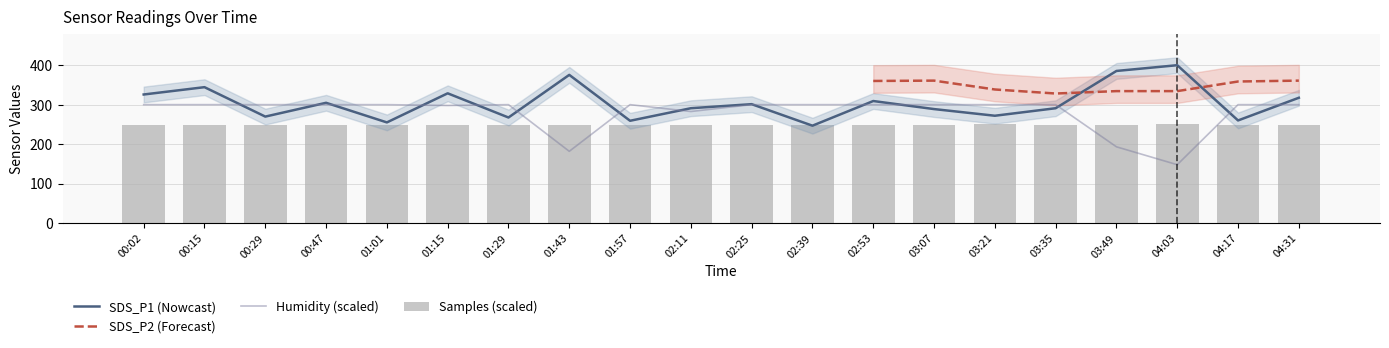

Which label corresponds to the smallest value in the chart?

04:03